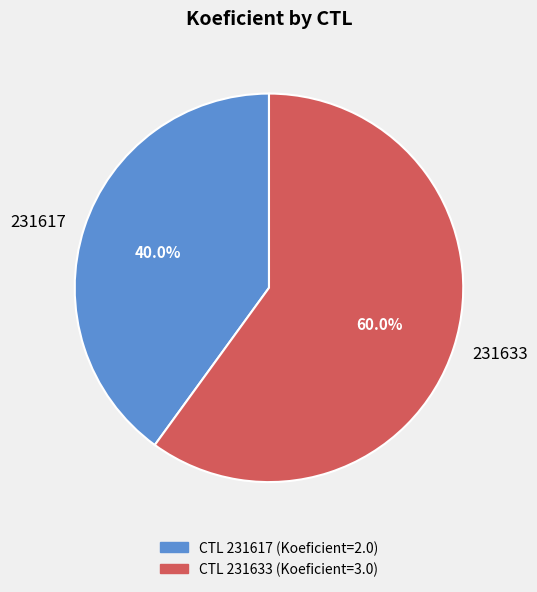

What is the majority slice?

231633